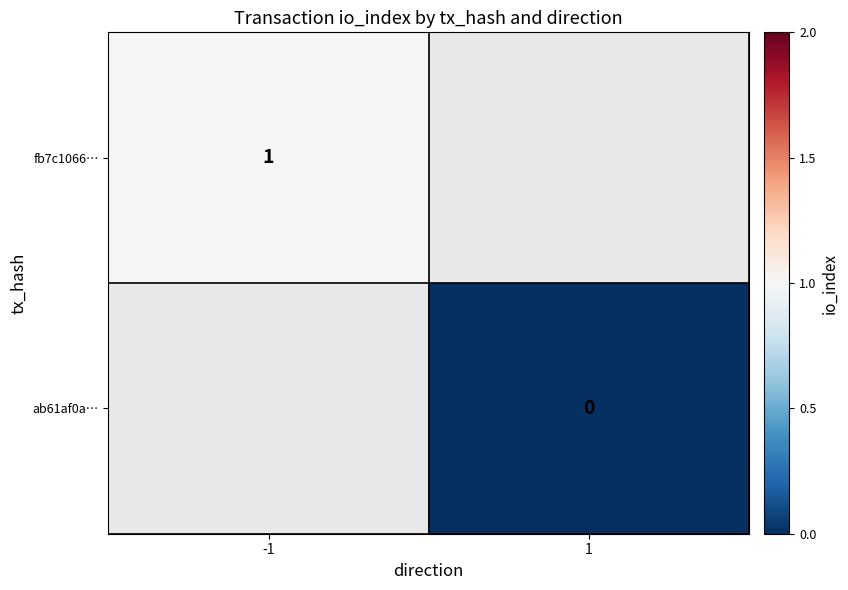

True or false: fb7c1066… has a value of 0 at -1.

False